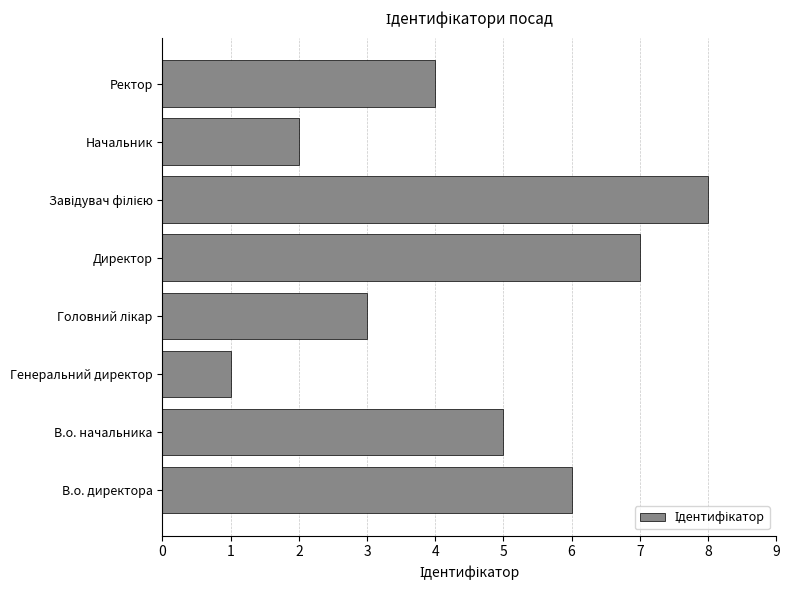

Which category has the lowest value across all series?

Генеральний директор